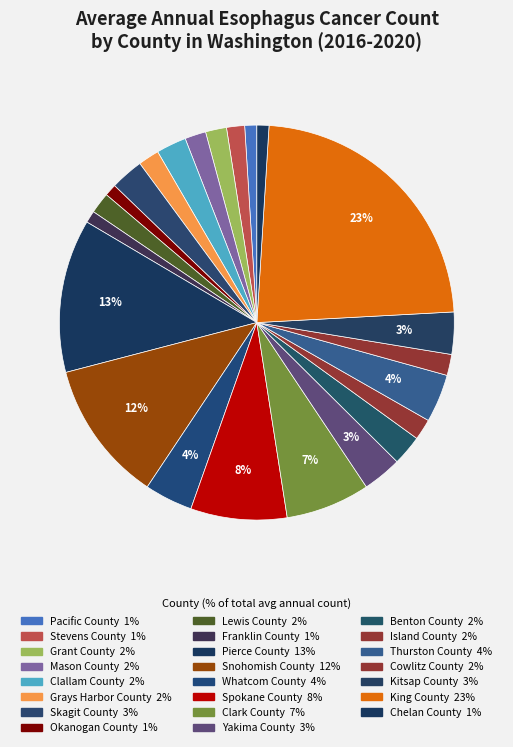

Count the number of slices in the pie.

23